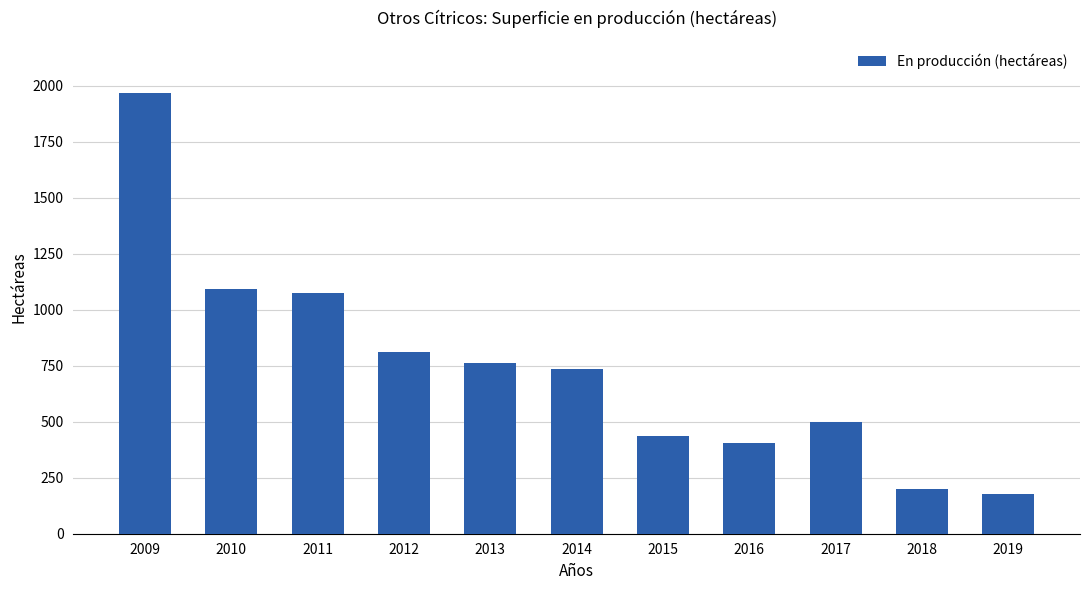

Which has a higher value, 2018 or 2015?

2015